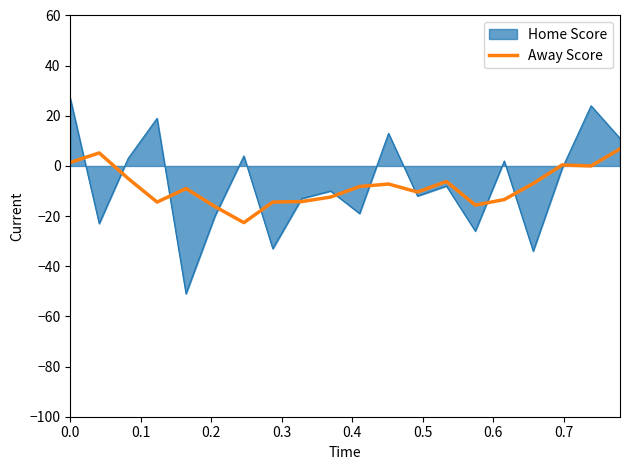

What is the maximum value shown in the chart?

27.0